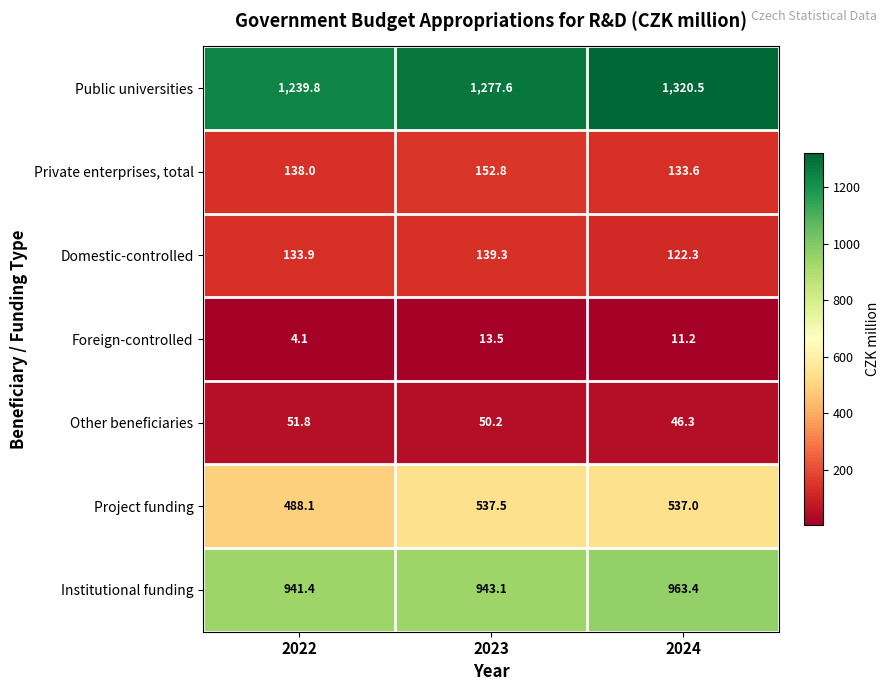

What is the total value across all series at 2024?

3134.3